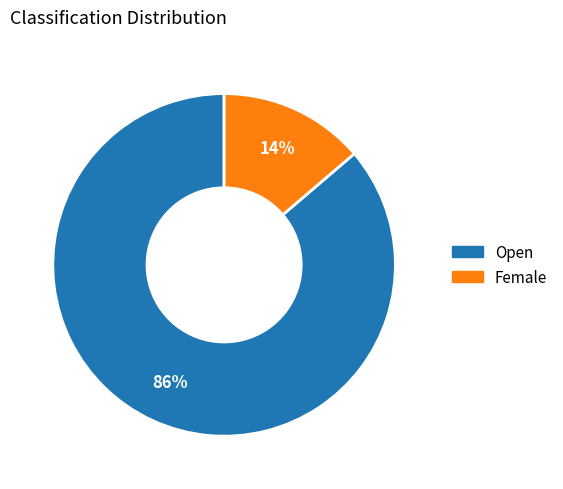

How many segments does this pie chart have?

2